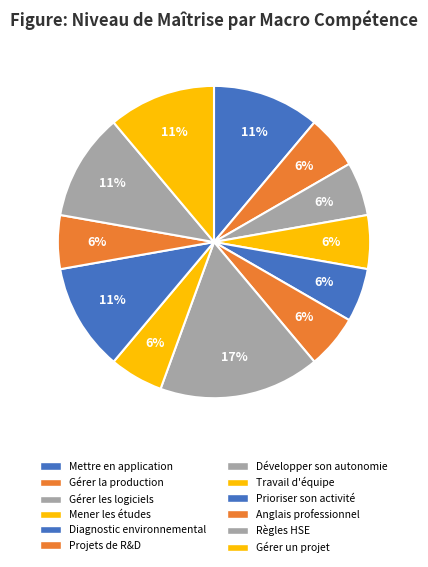

How many slices are in this pie chart?

12